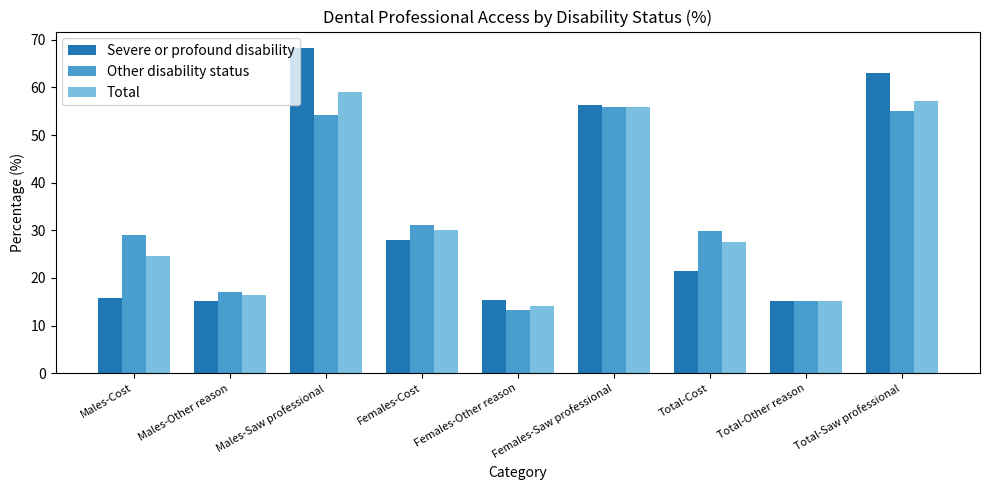

What is the sum of the Other disability status values at Males-Other reason and Total-Cost?

46.9